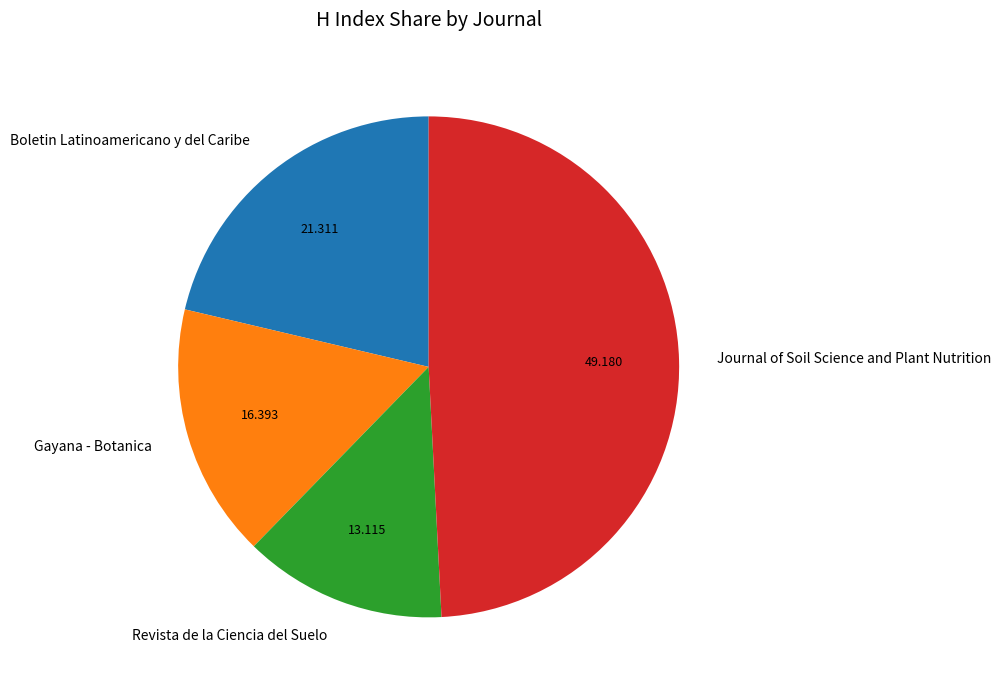

Is it true that Boletin Latinoamericano y del Caribe is 21% of the pie?

True